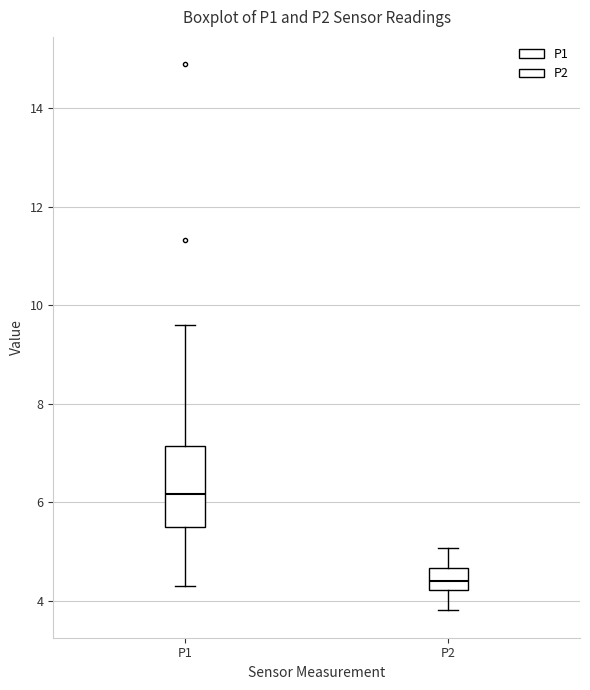

Which box's median line is the highest?

P1